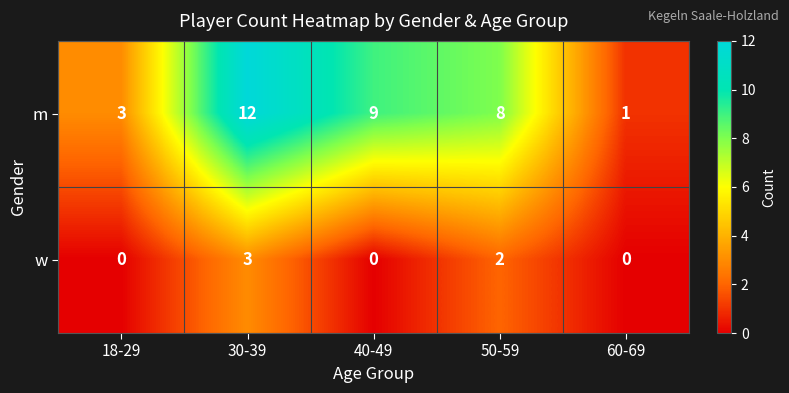

What is the spread (max minus min) of values at 60-69?

1